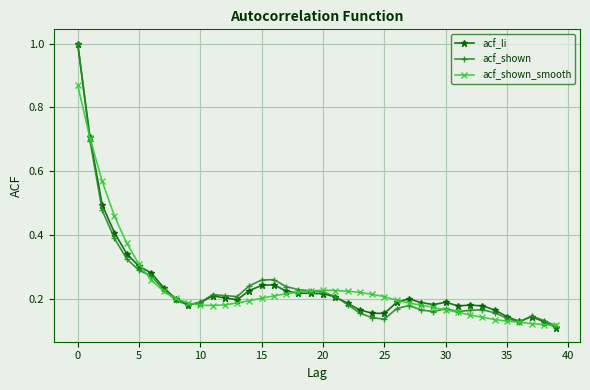

How many lines are shown in the chart?

3